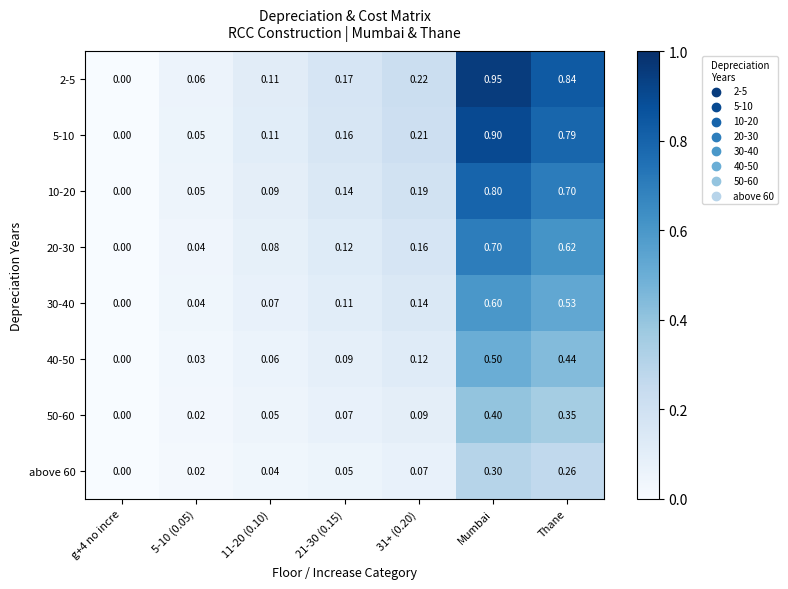

Which category has the highest value across all series?

Mumbai